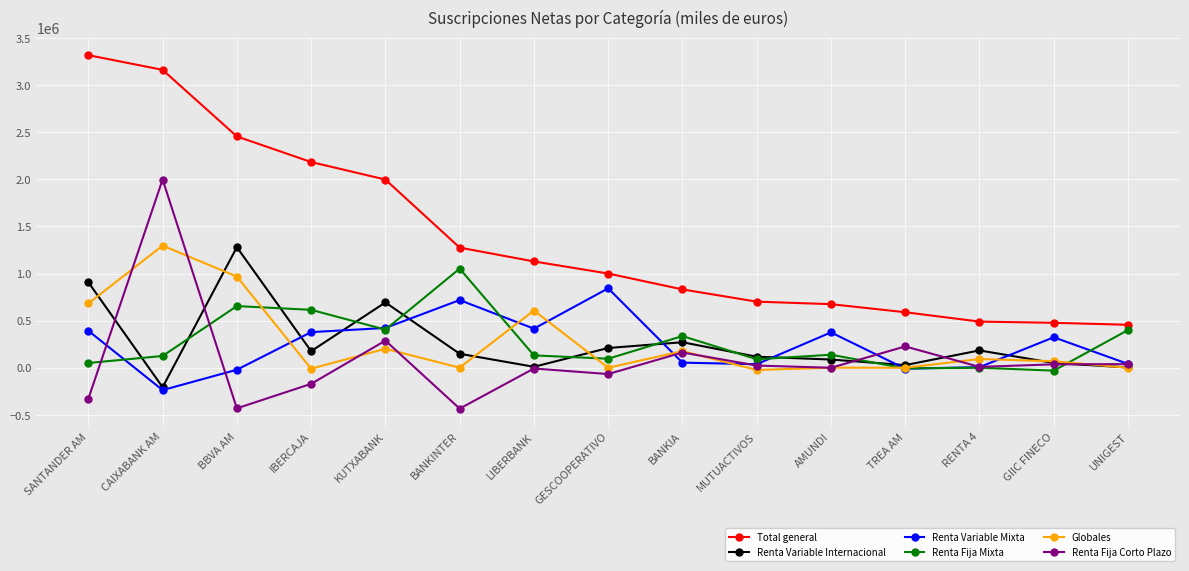

At which category is the sum across all series the highest?

CAIXABANK AM